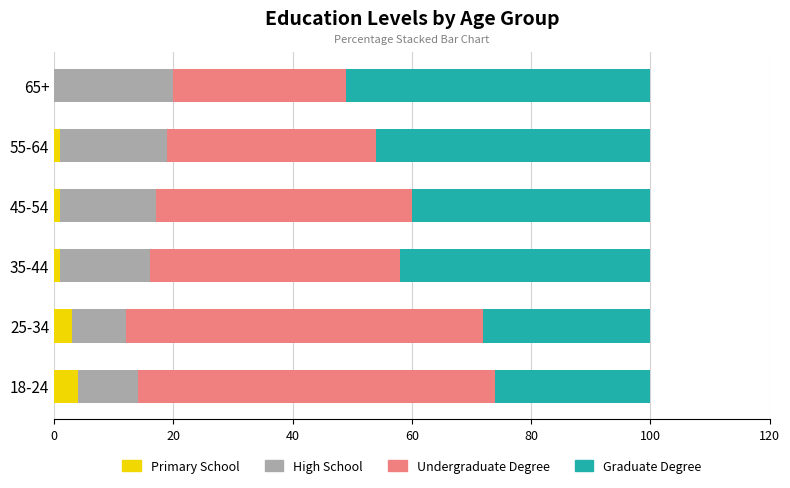

What is the sum of all Undergraduate Degree values?

269